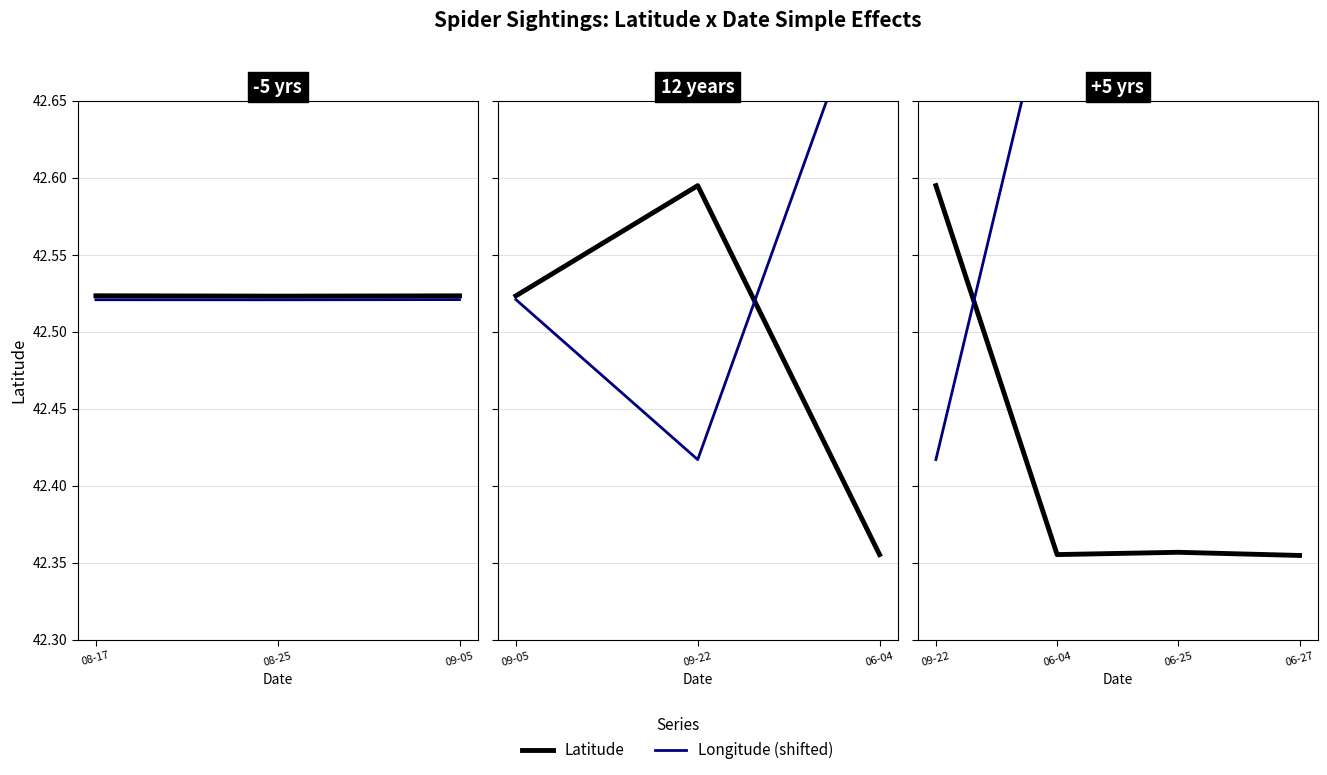

What are all the series names shown in the legend?

Latitude, Longitude (shifted)